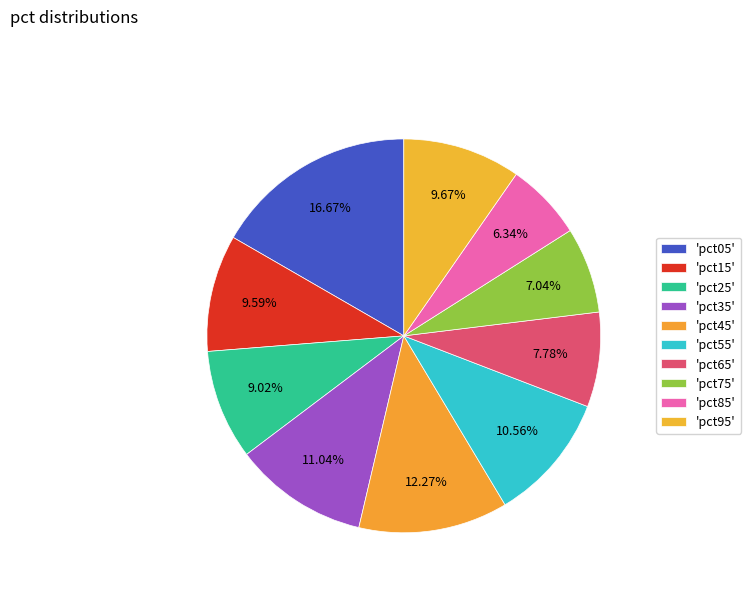

How many slices are in this pie chart?

10